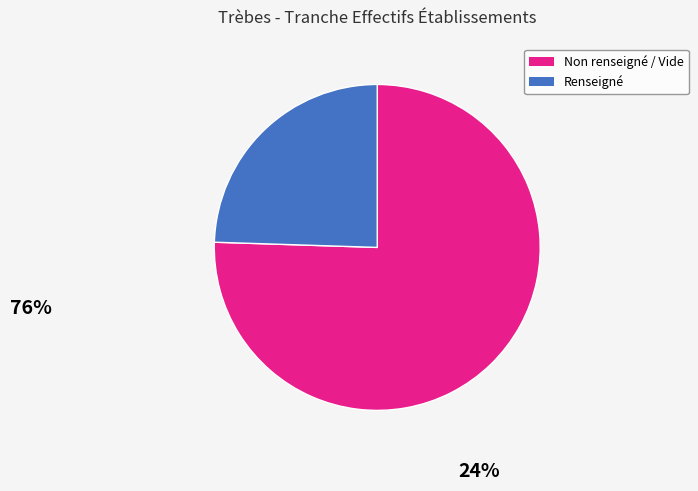

Is there any slice that represents more than half of the pie?

Yes